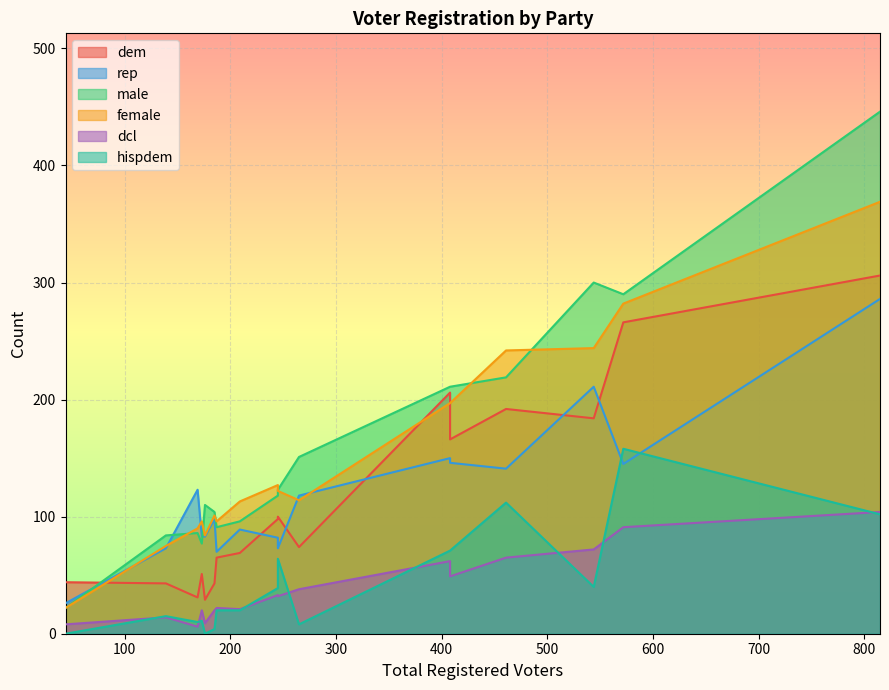

What is the maximum value for rep?

286